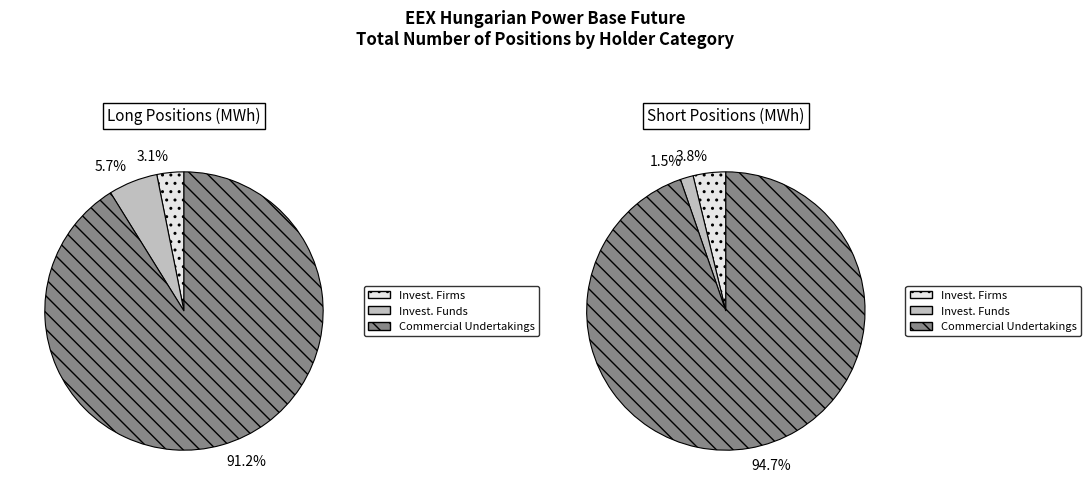

Which category accounts for the majority?

Commercial Undertakings